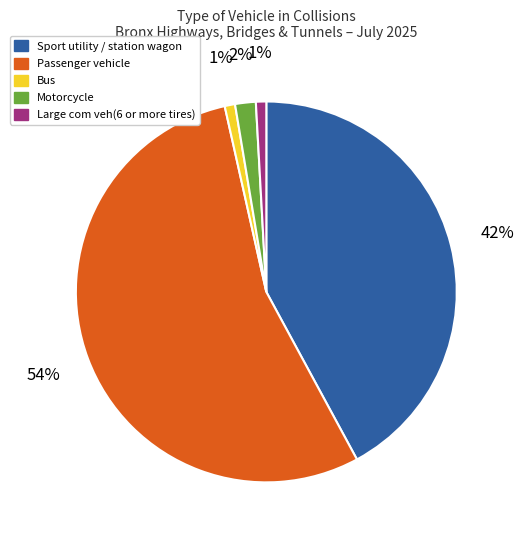

Is there any slice that represents more than half of the pie?

Yes